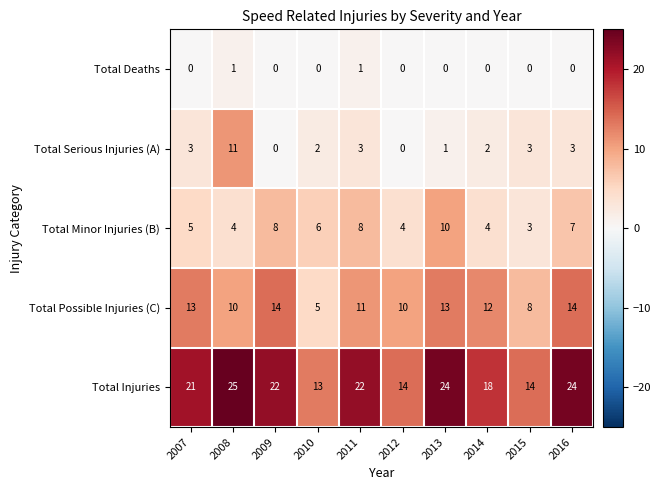

How many data points does each series have?

10